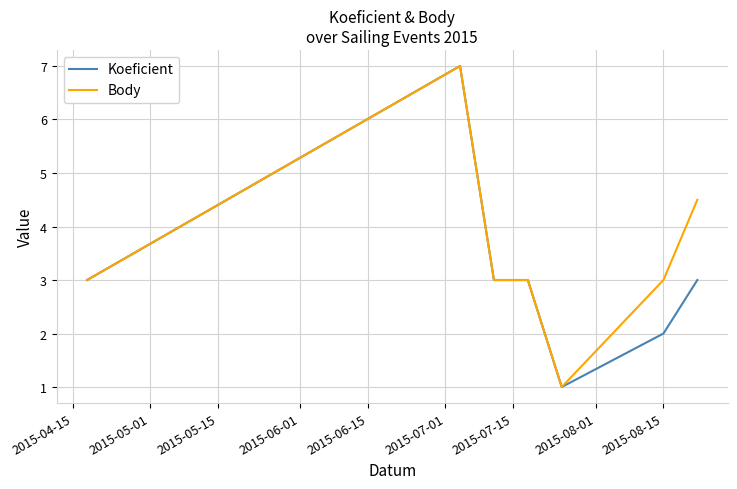

What is the minimum value shown in the chart?

1.0